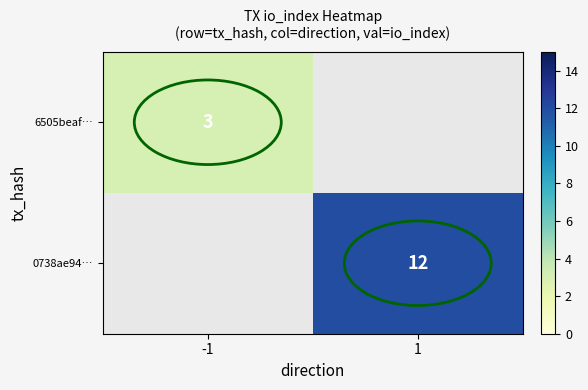

True or false: 0738ae94… has a value of 12 at 1.

True